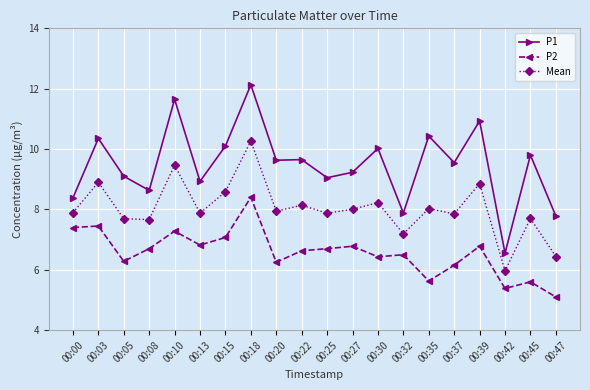

What is the minimum value shown in the chart?

5.1